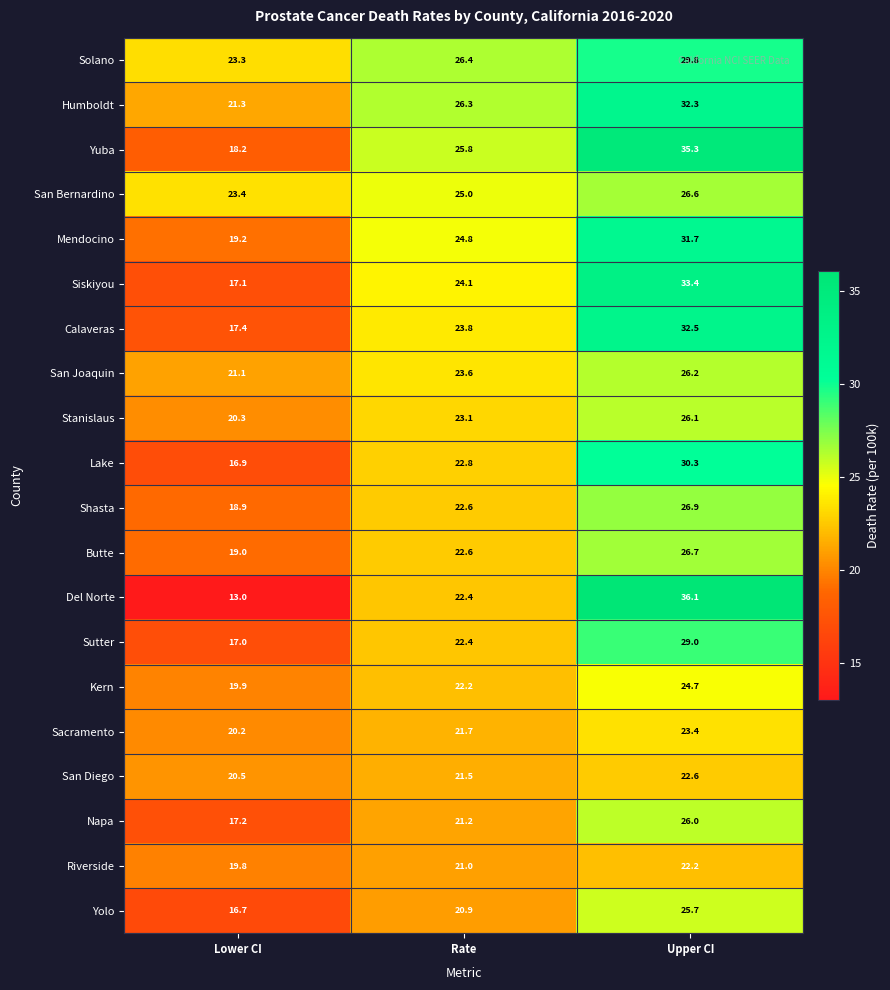

Where does the Butte series first go above 22?

Rate